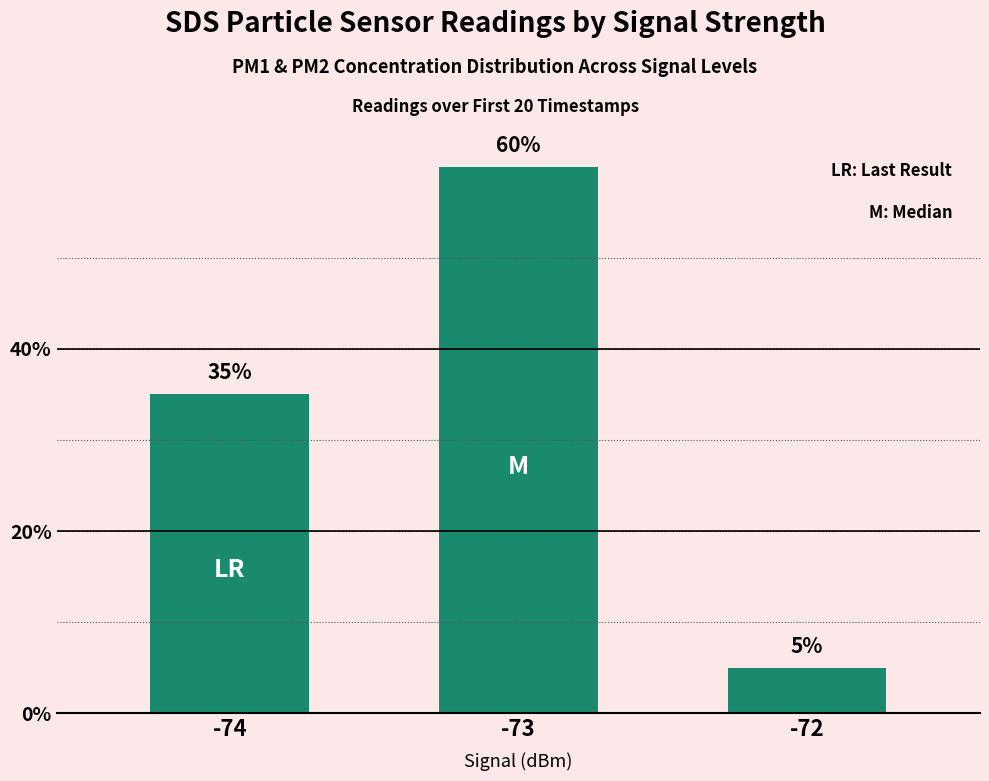

Reading left to right, list all the values displayed in this chart.

35	60	5